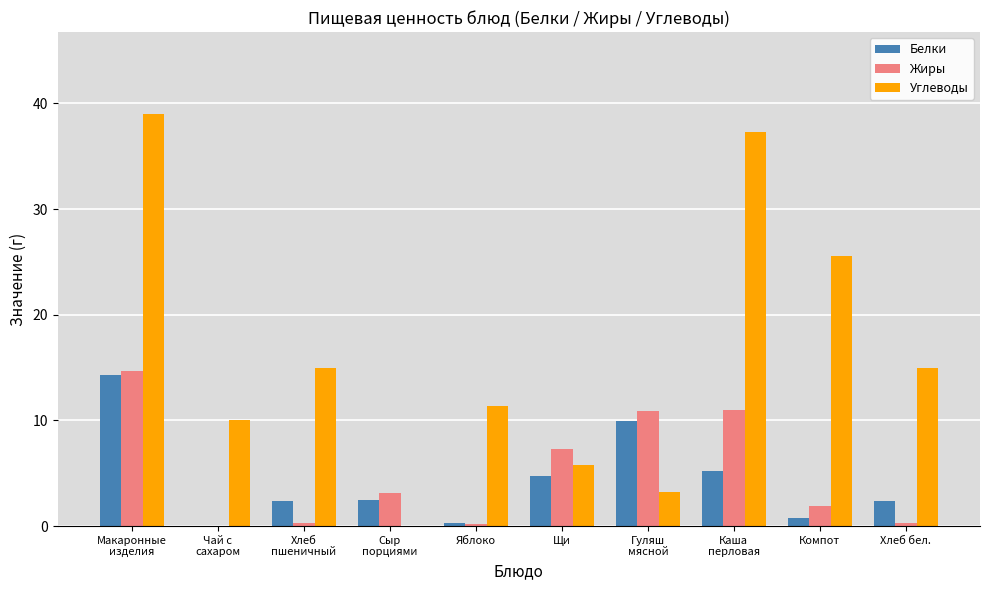

What is the sum of all Белки values?

42.5